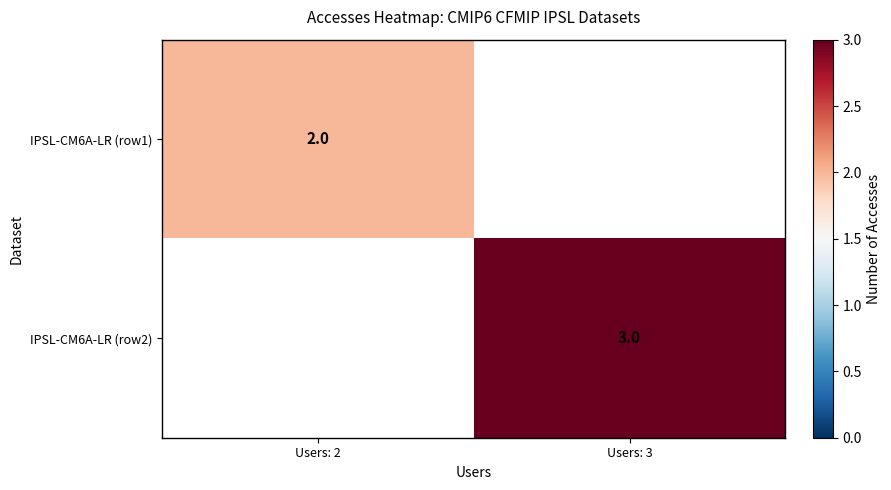

Is the value of IPSL-CM6A-LR (row2) at Users: 3 greater than the value of IPSL-CM6A-LR (row1) at Users: 2?

Yes